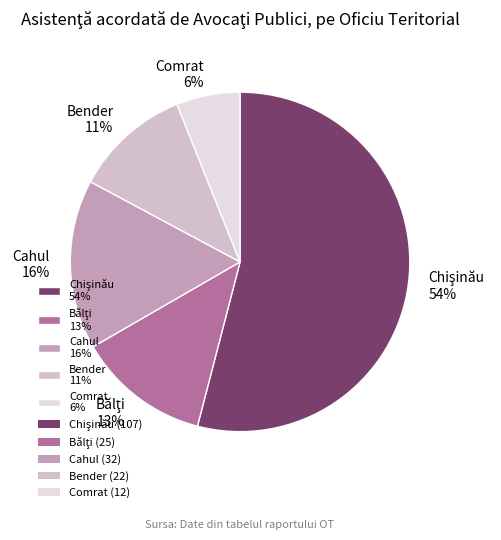

Is the sum of Bender 11% and Cahul 16% greater than half?

No